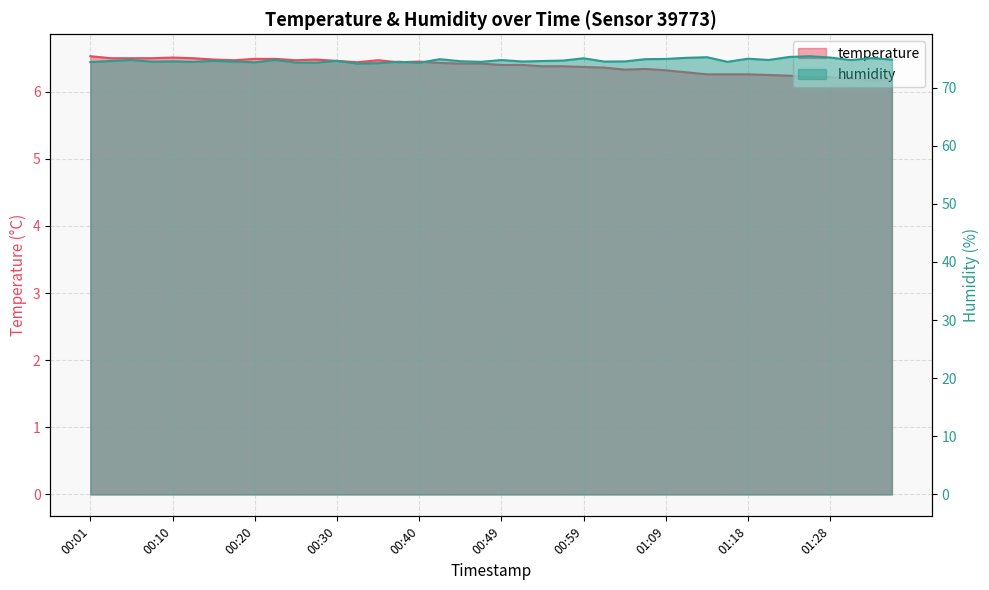

Reading left to right, what are all the values shown in this chart?

temperature: 6.5	6.5	6.5	6.5	6.5	6.5	6.5	6.5	6.5	6.5	6.5	6.5	6.5	6.4	6.5	6.4	6.5	6.4	6.4	6.4	6.4	6.4	6.4	6.4	6.4	6.4	6.3	6.3	6.3	6.3	6.3	6.3	6.3	6.2	6.2	6.2	6.2	6.2	6.2	6.2
humidity: 74.4	74.6	74.8	74.5	74.5	74.4	74.6	74.5	74.4	74.8	74.3	74.3	74.6	74.1	74.2	74.5	74.3	74.9	74.5	74.4	74.8	74.5	74.6	74.7	75.0	74.5	74.5	74.9	74.9	75.1	75.2	74.4	75.0	74.8	75.3	75.4	75.2	74.7	75.1	74.8